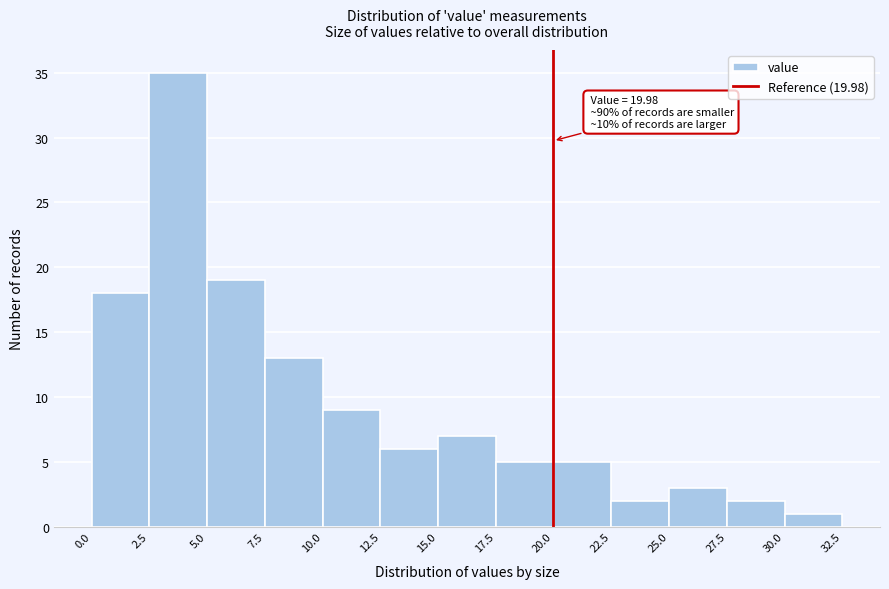

Over which range of the x-axis is the bar tallest?

2.5 to 5.0